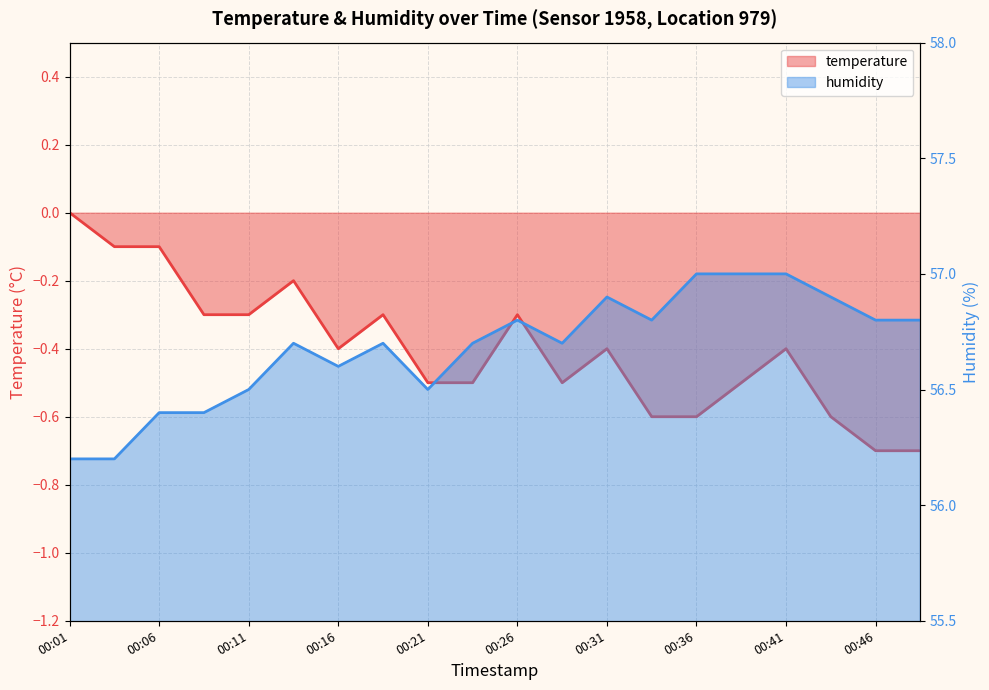

Reading right to left, extract all data points from this chart.

temperature: 00:49=-0.7	00:46=-0.7	00:44=-0.6	00:41=-0.4	00:39=-0.5	00:36=-0.6	00:34=-0.6	00:31=-0.4	00:29=-0.5	00:26=-0.3	00:24=-0.5	00:21=-0.5	00:19=-0.3	00:16=-0.4	00:14=-0.2	00:11=-0.3	00:09=-0.3	00:06=-0.1	00:04=-0.1	00:01=0.0
humidity: 00:49=56.8	00:46=56.8	00:44=56.9	00:41=57.0	00:39=57.0	00:36=57.0	00:34=56.8	00:31=56.9	00:29=56.7	00:26=56.8	00:24=56.7	00:21=56.5	00:19=56.7	00:16=56.6	00:14=56.7	00:11=56.5	00:09=56.4	00:06=56.4	00:04=56.2	00:01=56.2